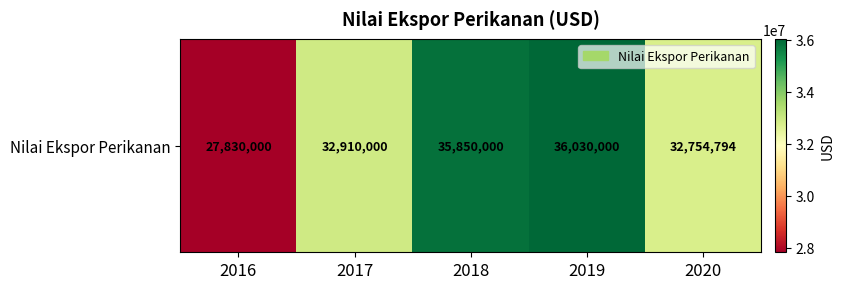

Reading left to right, extract all data points from this chart.

27830000	32910000	35850000	36030000	32754794